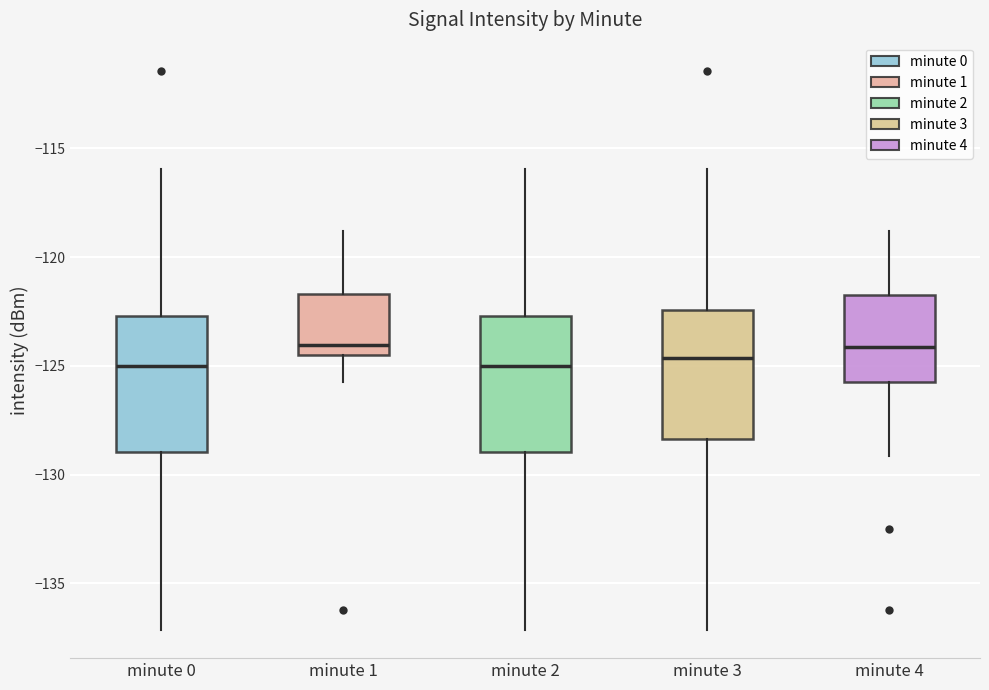

Where is the upper edge of the box for minute 0 on the y-axis? The values are not printed on the chart, so give them approximately, as read against the axis.

-122.5